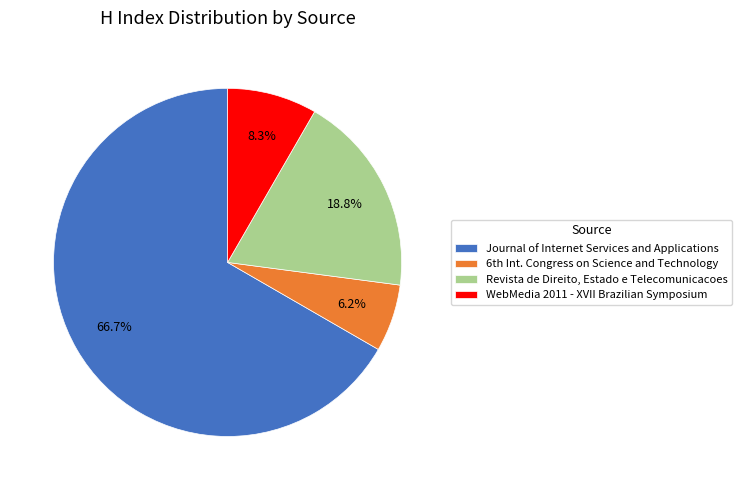

To the nearest percent, what is the difference between the largest and smallest slice percentages?

60%